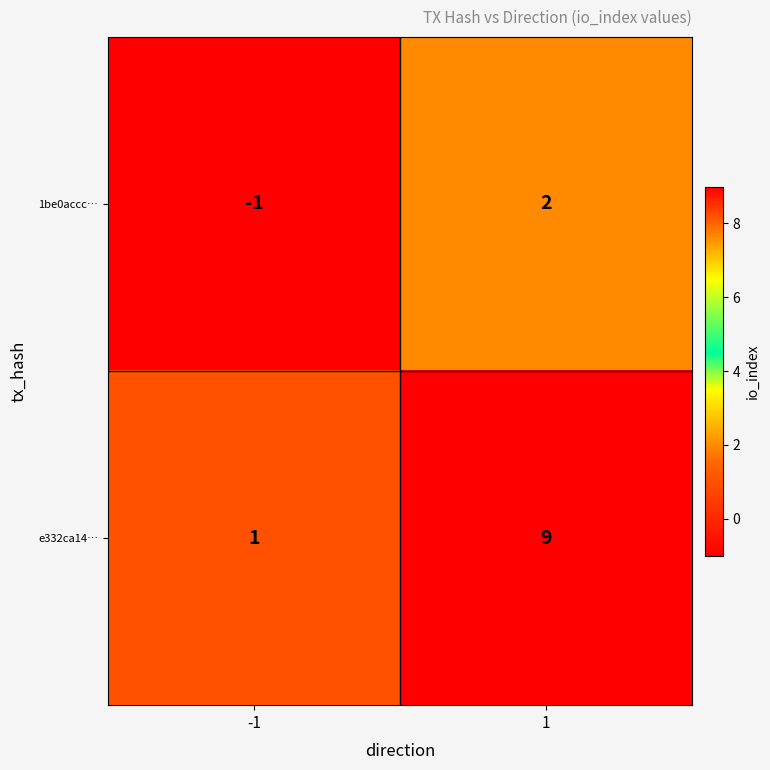

True or false: 1be0accc… has a value of 1 at 1.

False